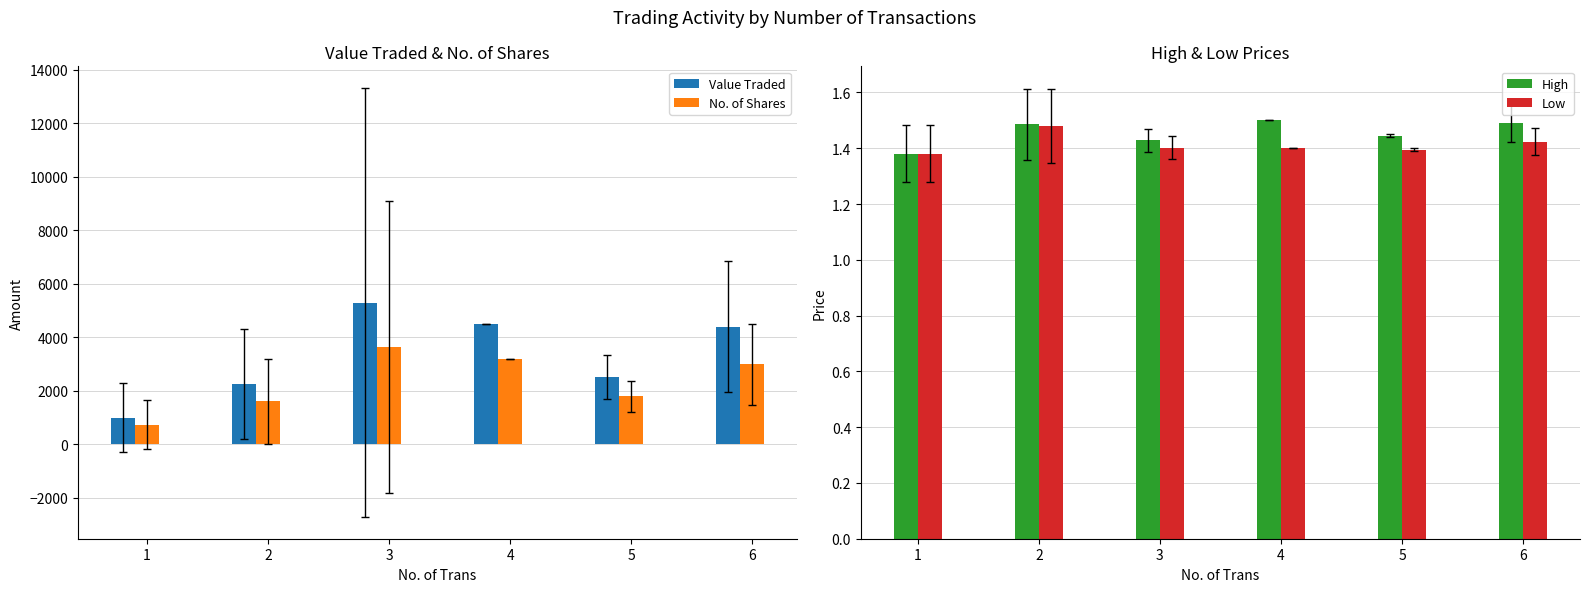

The No. of Shares series shows 2510.9 at 5. True or false?

False